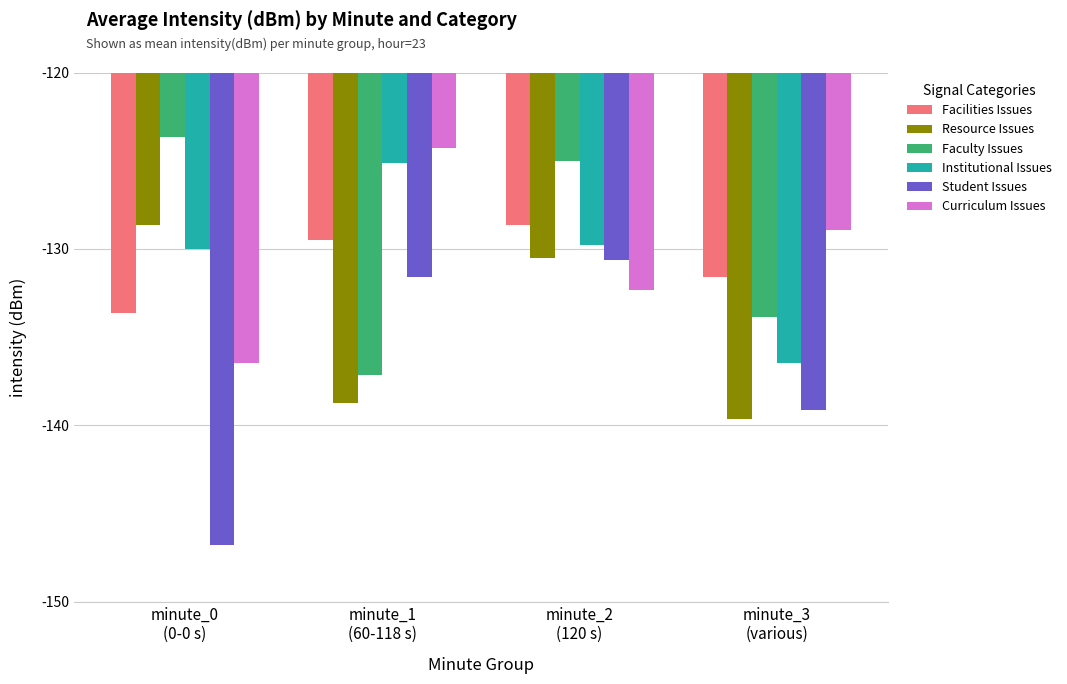

What is the label of the 2nd bar from the right?

minute_2
(120 s)